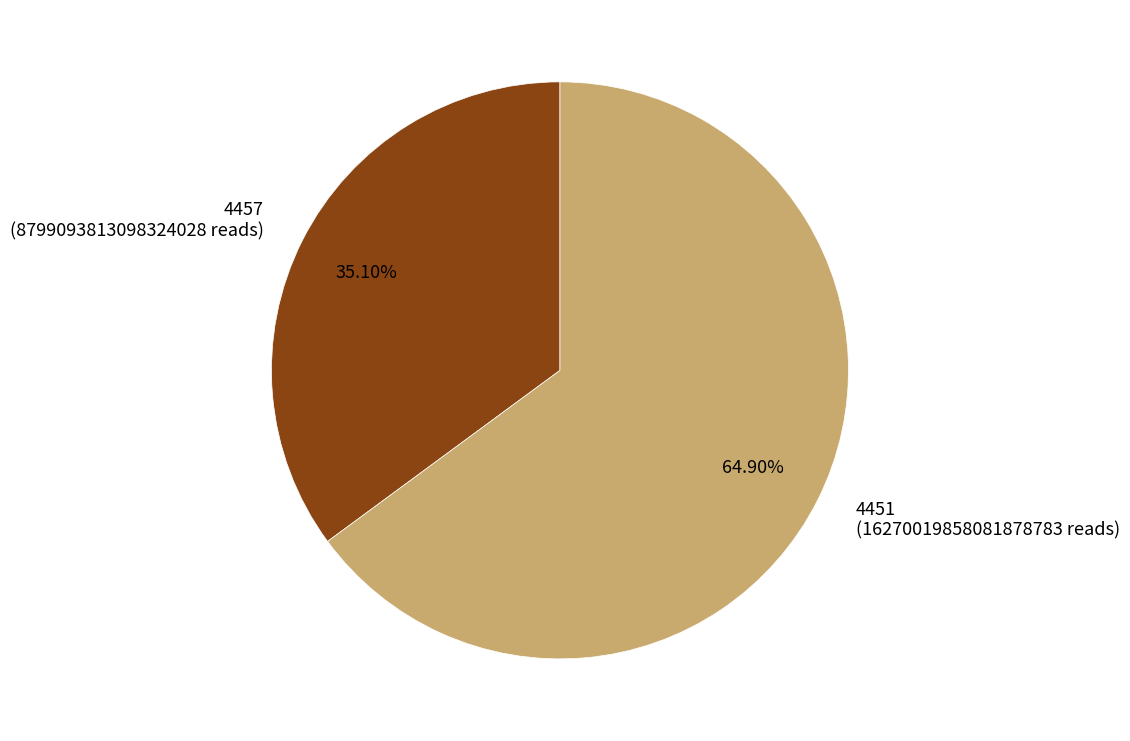

Which slice is the largest?

4451